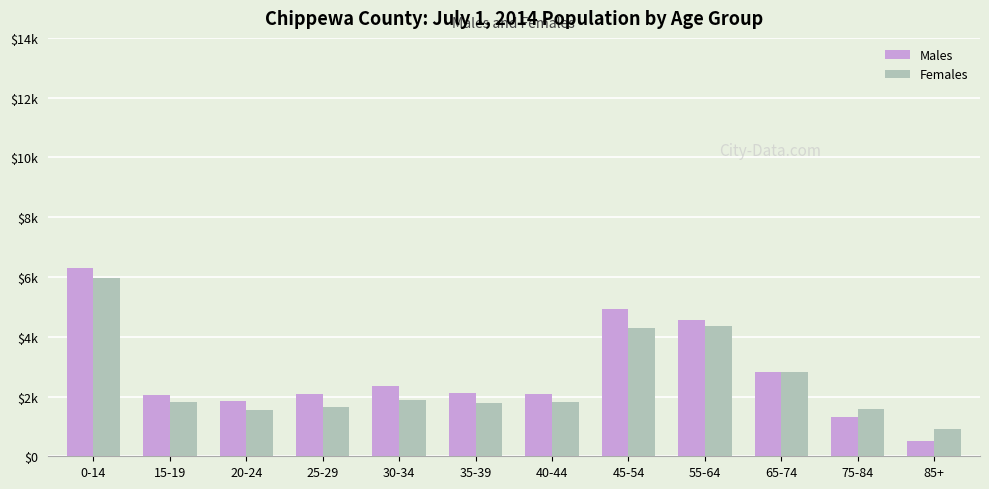

Rank the series by their maximum value, from highest to lowest.

Males, Females